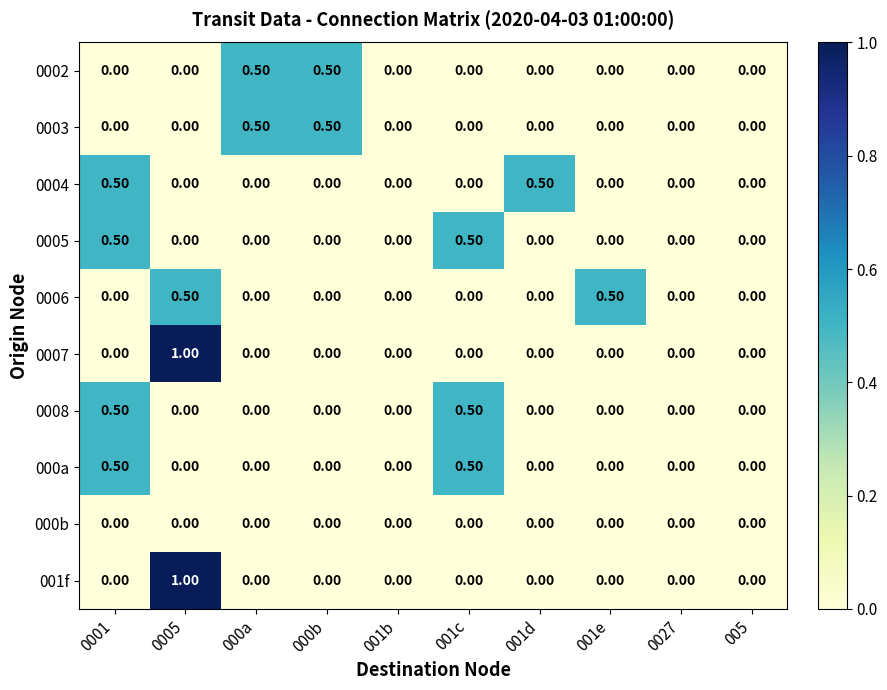

What is the total value across all series at 0001?

2.0